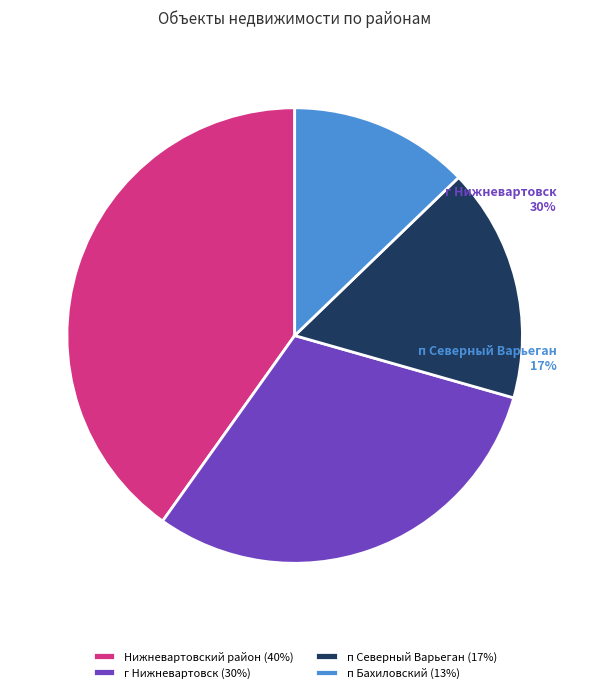

Is there a majority slice in this chart?

No